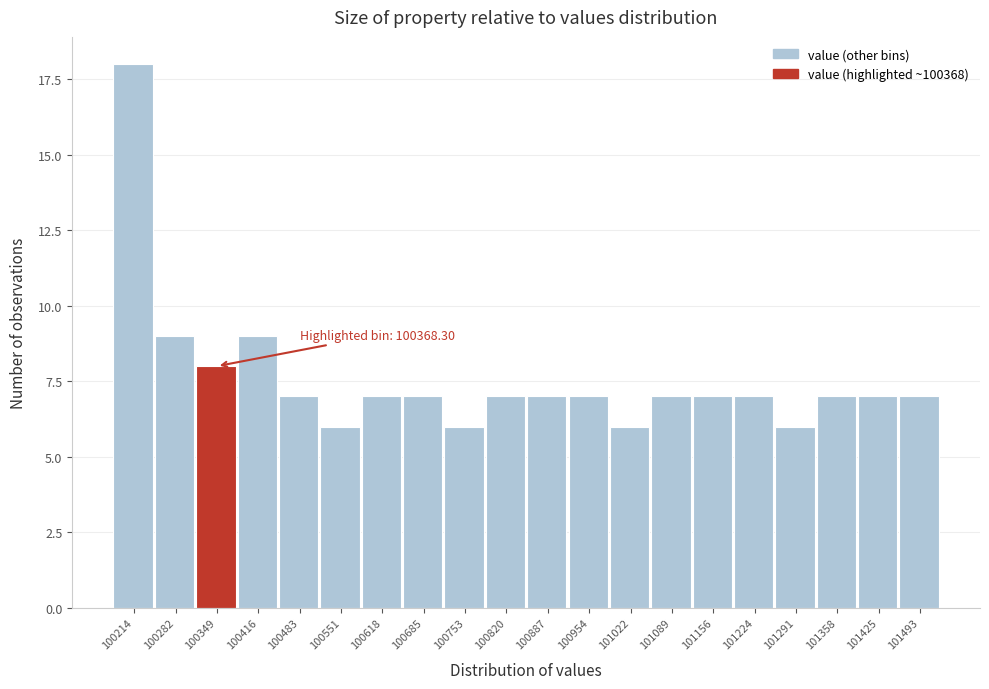

Reading left to right, what are all the values shown in this chart?

18	9	8	9	7	6	7	7	6	7	7	7	6	7	7	7	6	7	7	7